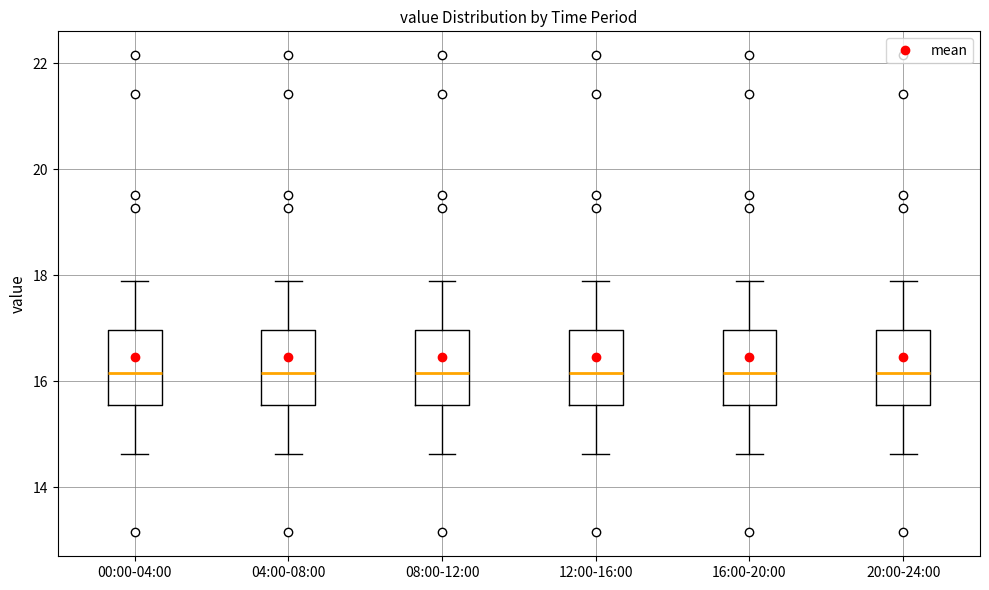

Reading left to right, transcribe this box plot: for each box, give where its median line is, the range the box spans, and where its two whiskers end, as read against the y-axis. The values are not printed on the chart, so give them approximately, as read against the axis.

00:00-04:00: median 16.2, box 15.6 to 17.0, whiskers 14.6 to 18.0
04:00-08:00: median 16.2, box 15.6 to 17.0, whiskers 14.6 to 18.0
08:00-12:00: median 16.2, box 15.6 to 17.0, whiskers 14.6 to 18.0
12:00-16:00: median 16.2, box 15.6 to 17.0, whiskers 14.6 to 18.0
16:00-20:00: median 16.2, box 15.6 to 17.0, whiskers 14.6 to 18.0
20:00-24:00: median 16.2, box 15.6 to 17.0, whiskers 14.6 to 18.0